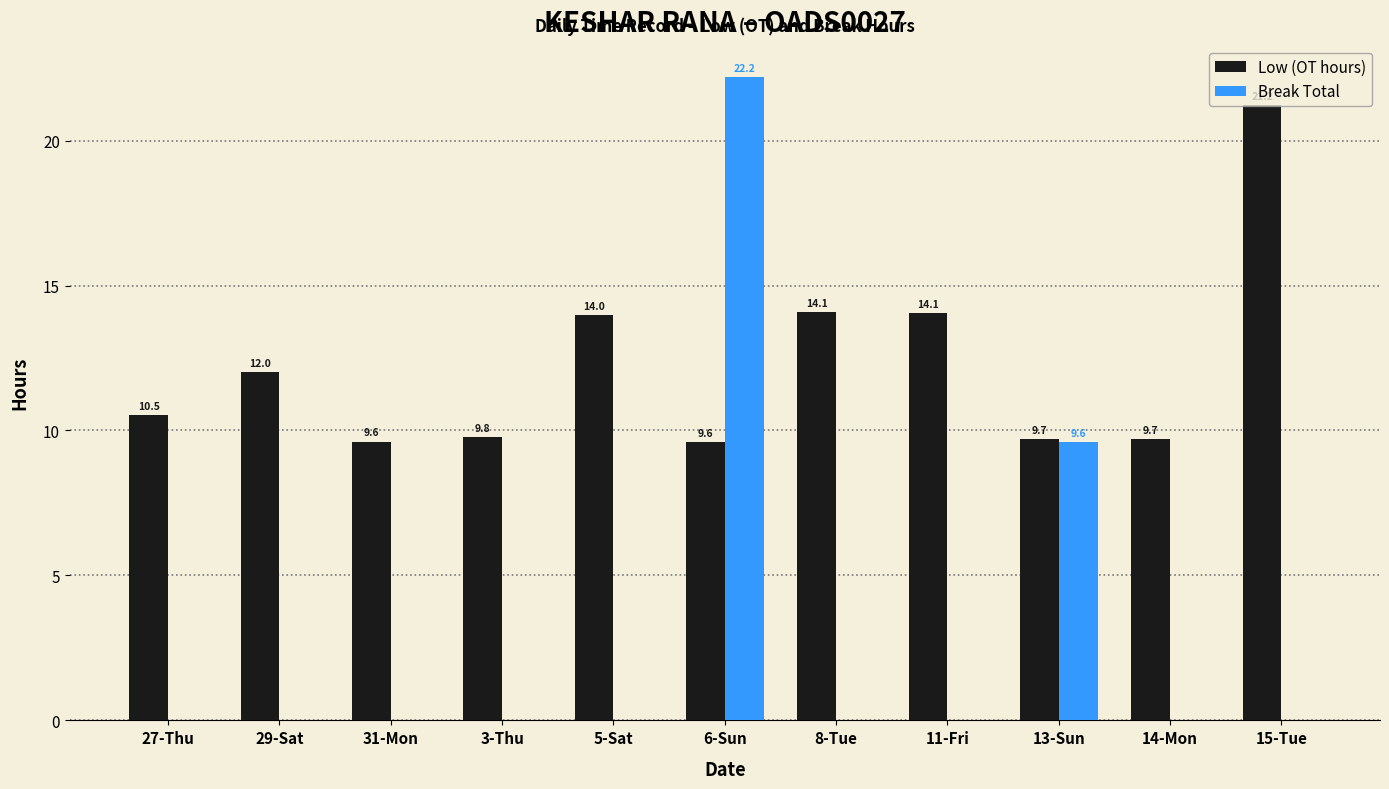

Which series has the largest total across all categories?

Low (OT hours)